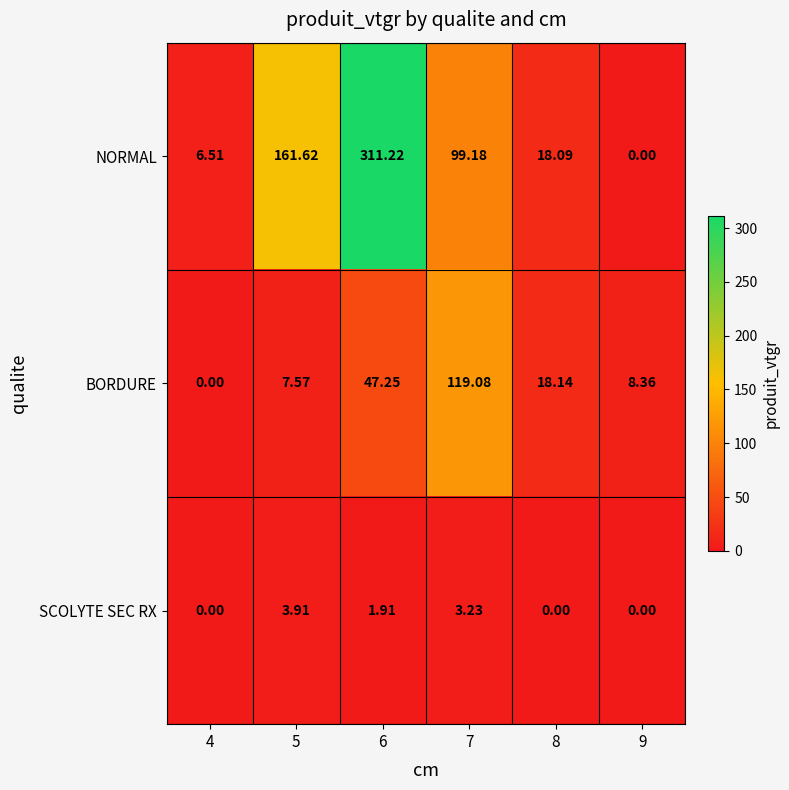

Rank the series by their average value, from lowest to highest.

SCOLYTE SEC RX, BORDURE, NORMAL